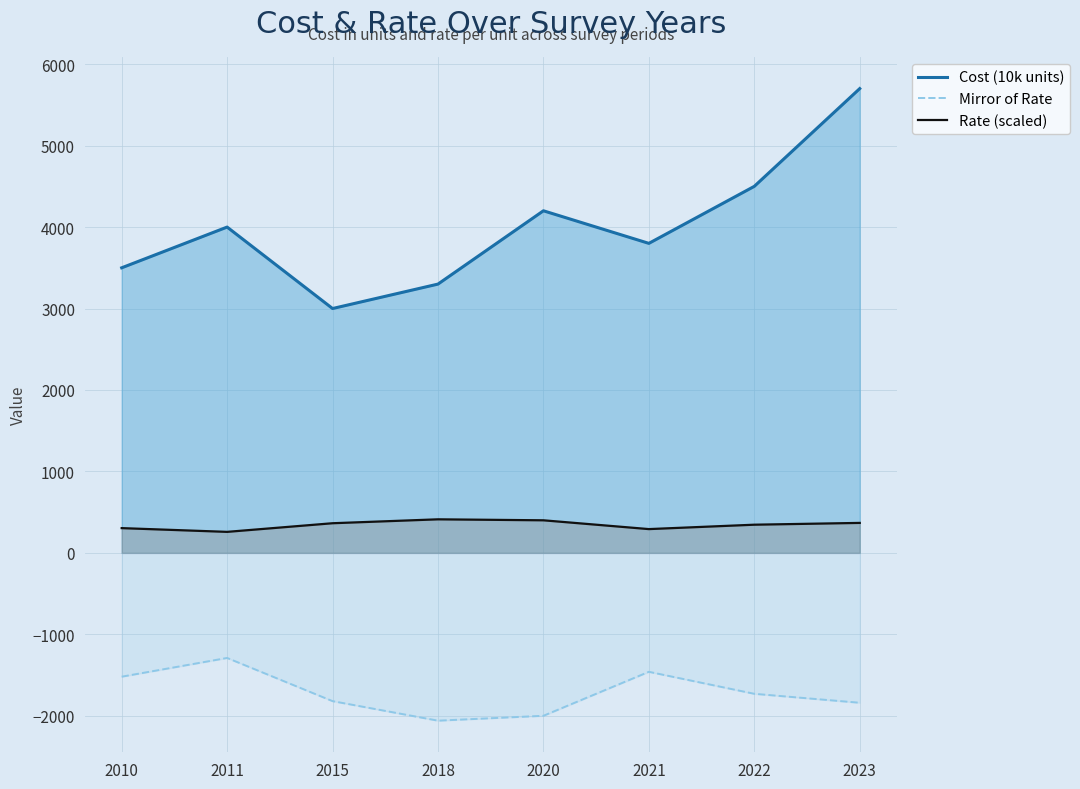

What is the difference between the highest and lowest values at 2022?

6230.0